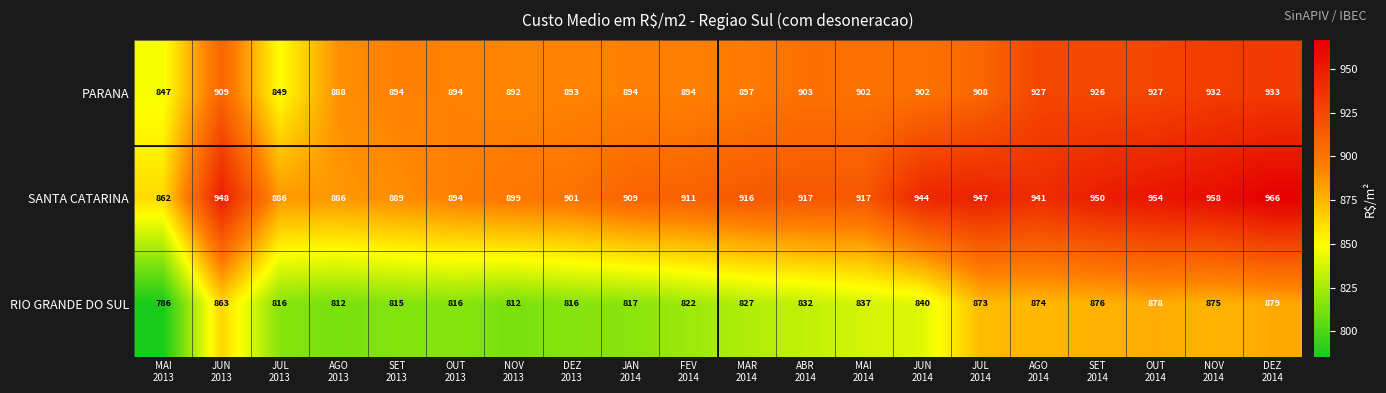

Which series has the largest total across all categories?

SANTA CATARINA